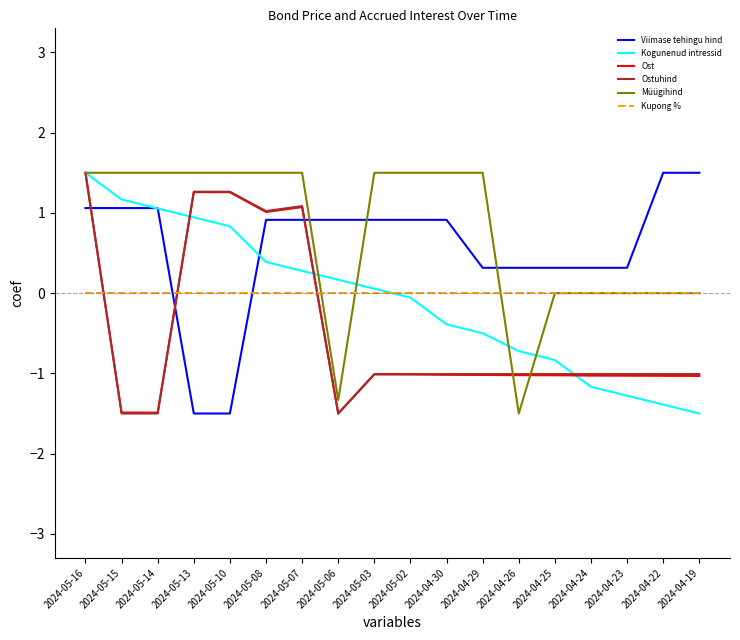

True or false: Viimase tehingu hind and Ostuhind cross at least once.

True